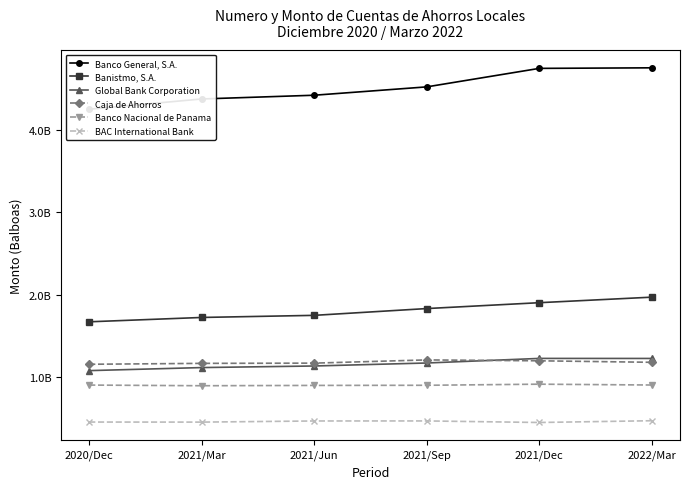

Is it true that BAC International Bank equals 468139252.9 at 2021/Sep?

True